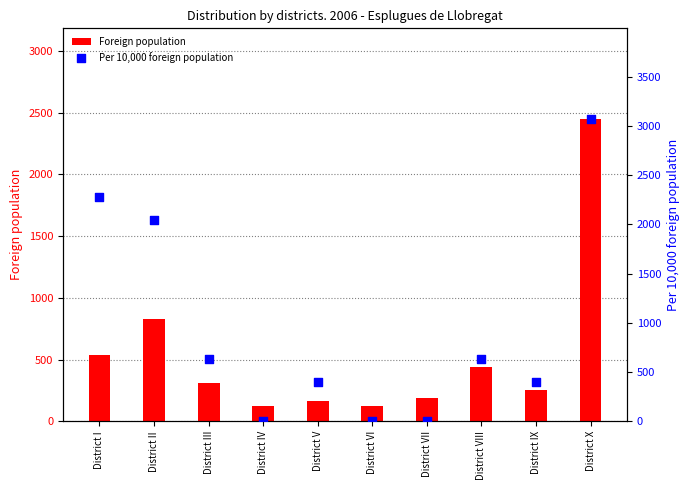

Which series has the largest Y range (max minus min)?

Per 10,000 foreign population